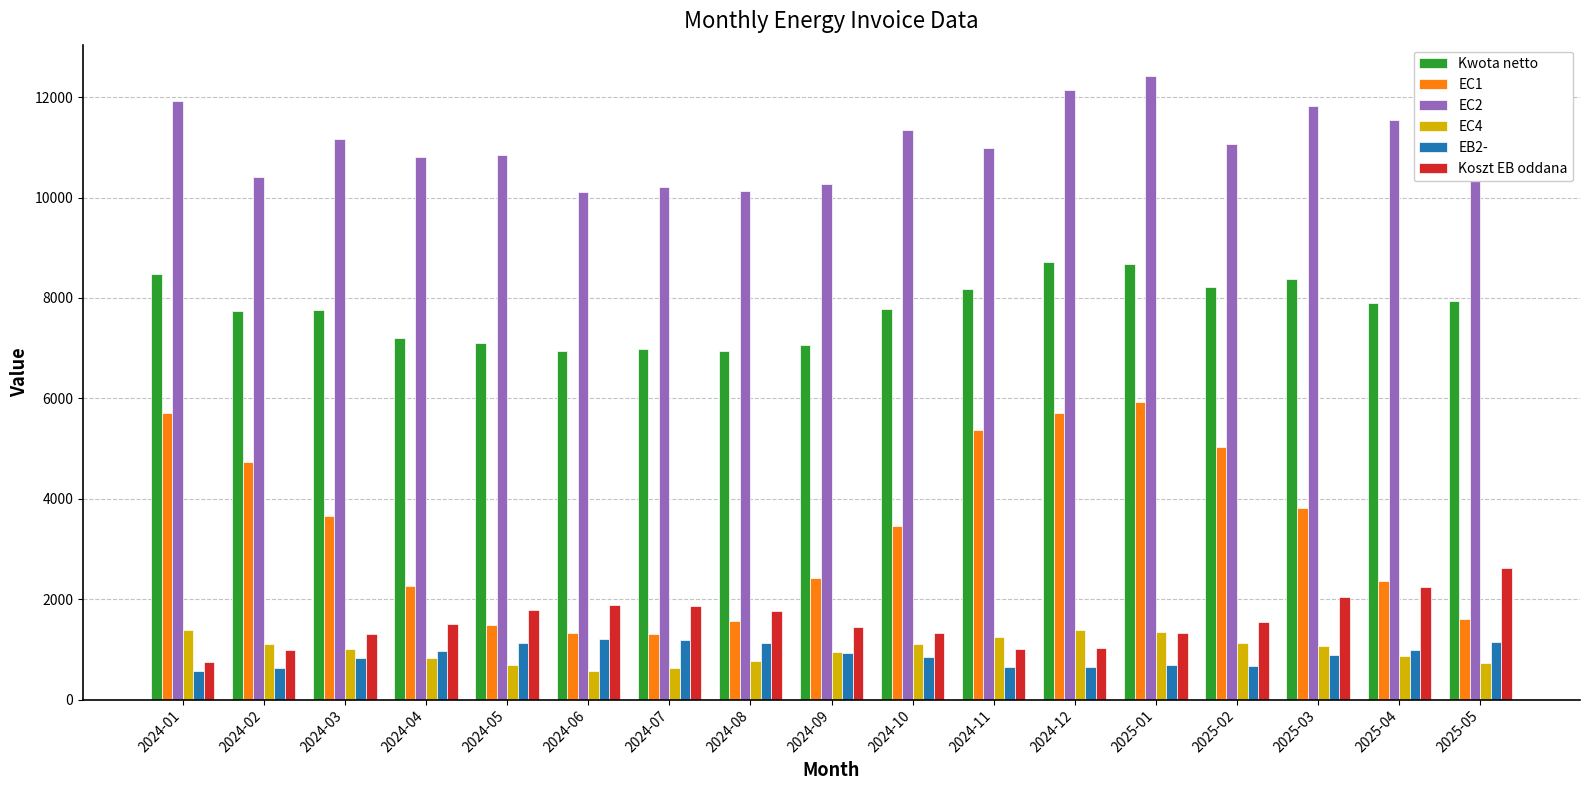

List the series in order of their peak value, lowest first.

EB2-, EC4, Koszt EB oddana, EC1, Kwota netto, EC2